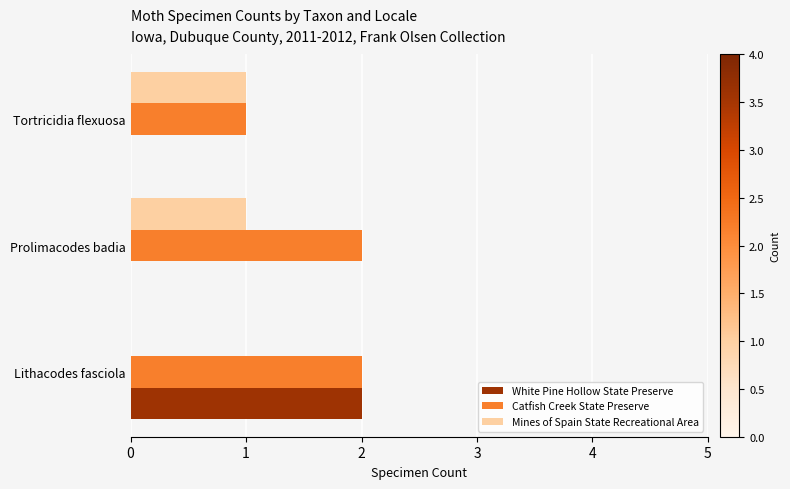

Between Prolimacodes badia and Tortricidia flexuosa, which series saw the biggest shift?

Catfish Creek State Preserve